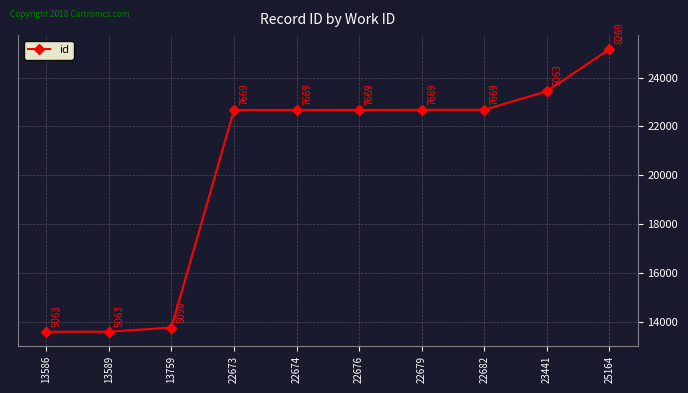

What is the value of the 10th point from the left?

25164